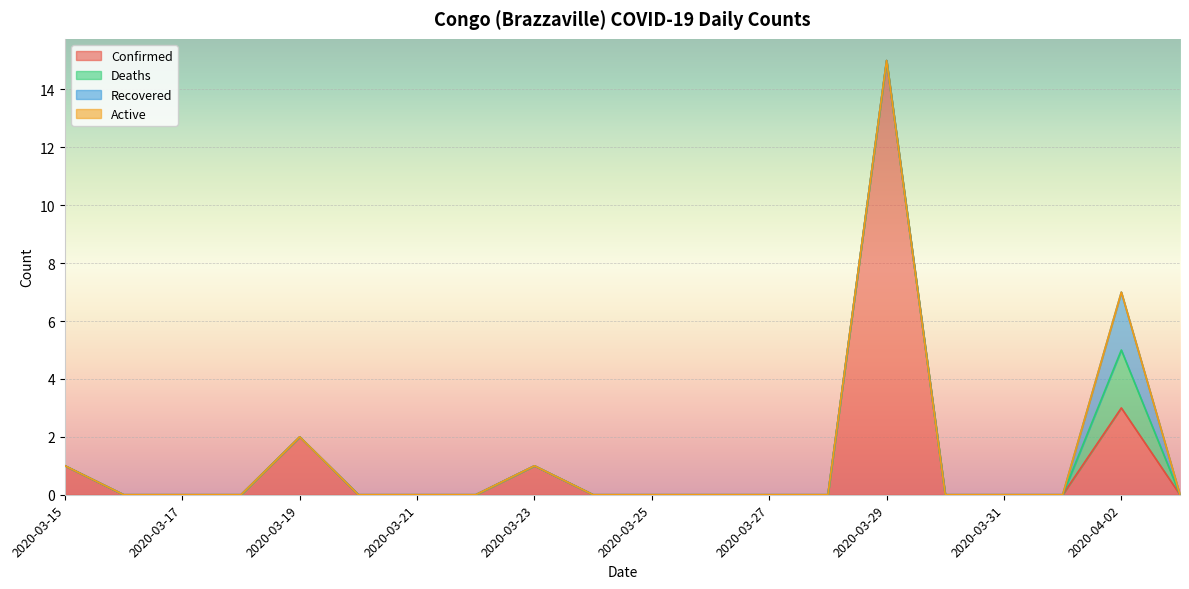

Reading right to left, transcribe all the data shown in this chart.

Confirmed: 0	3	0	0	0	15	0	0	0	0	0	1	0	0	0	2	0	0	0	1
Deaths: 0	2	0	0	0	0	0	0	0	0	0	0	0	0	0	0	0	0	0	0
Recovered: 0	2	0	0	0	0	0	0	0	0	0	0	0	0	0	0	0	0	0	0
Active: 0	0	0	0	0	0	0	0	0	0	0	0	0	0	0	0	0	0	0	0